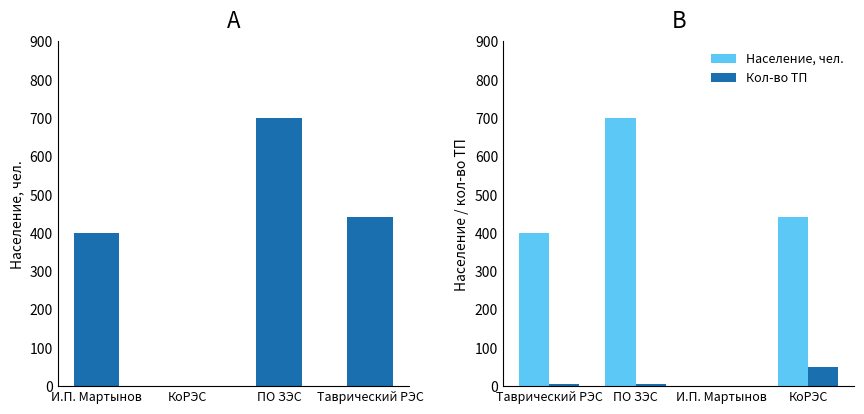

What are all the series names shown in the legend?

Население, чел., Кол-во ТП